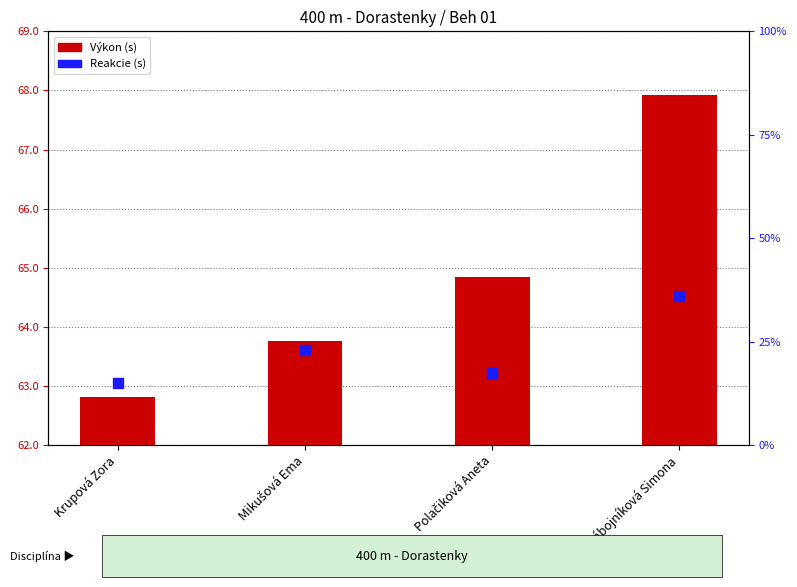

What are all the series names shown in the legend?

Výkon, Reakcie